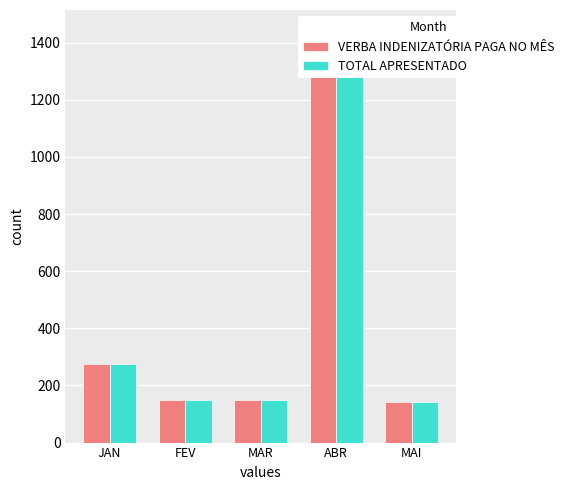

What is the difference between the VERBA INDENIZATÓRIA PAGA NO MÊS values at MAR and ABR?

1161.4